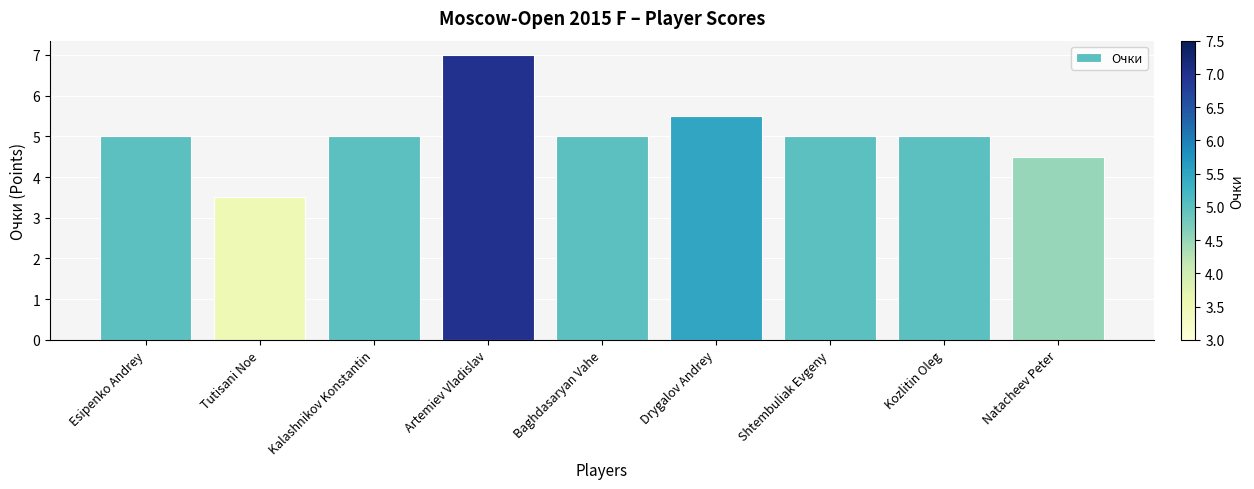

What is the approximate value at Shtembuliak Evgeny?

5.0